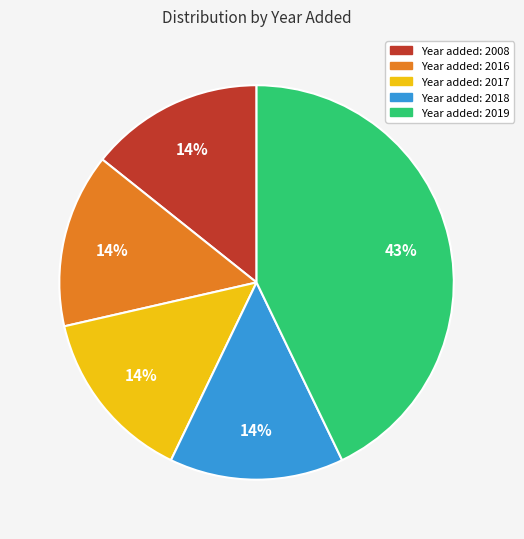

To the nearest percent, what is the difference between the largest and smallest slice percentages?

29%